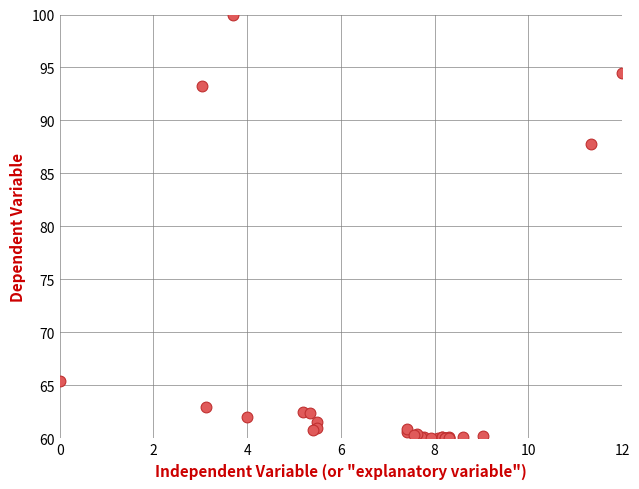

What Y value in the scatter plot is closest to 80?

87.8